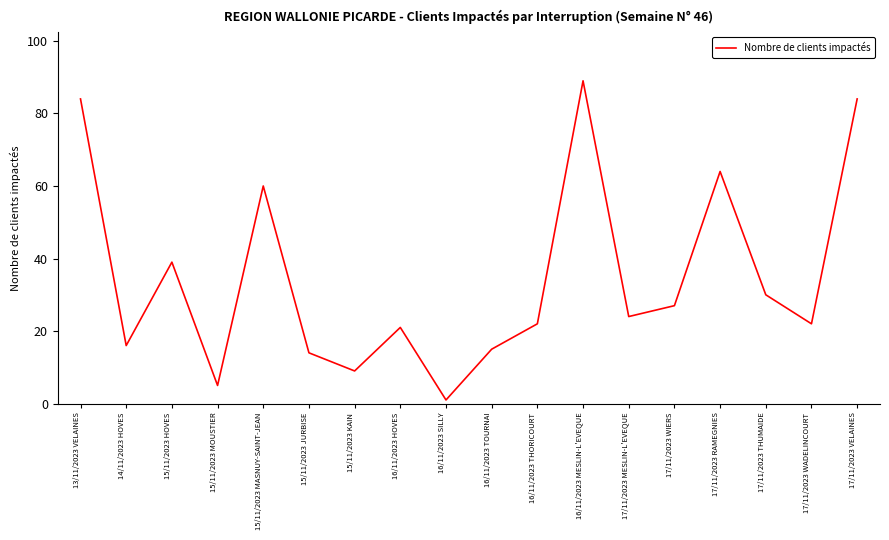

How many values exceed 24?

8